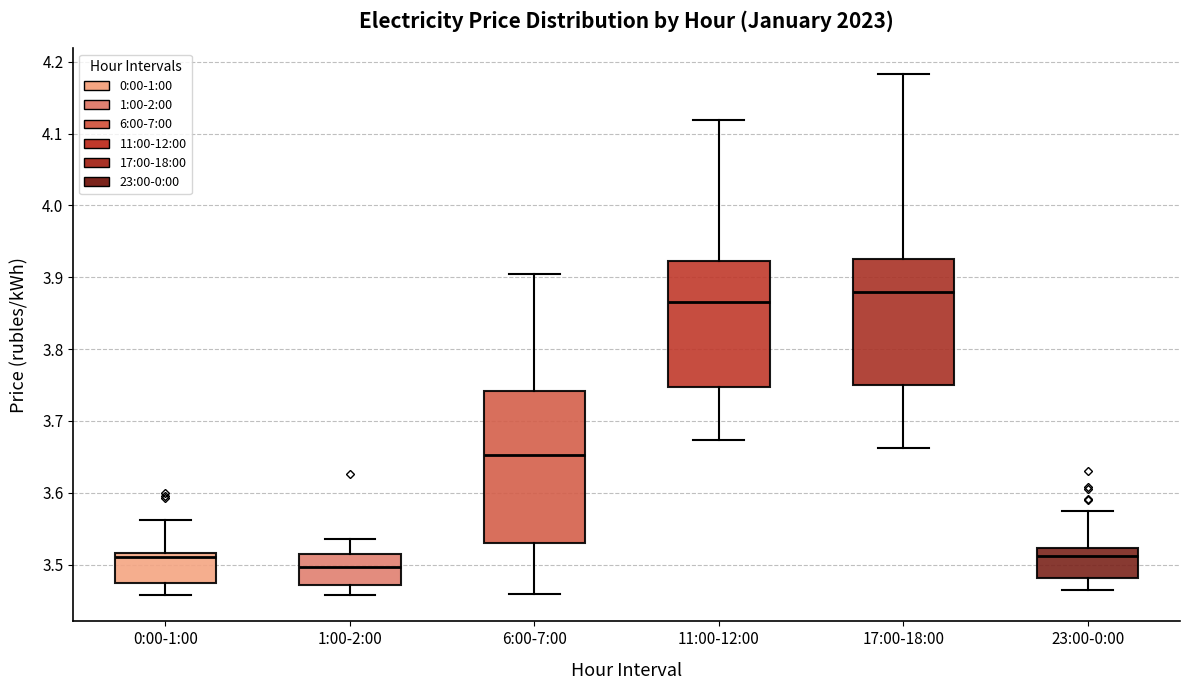

Comparing the boxes themselves (not the whiskers), which one is the tallest?

6:00-7:00